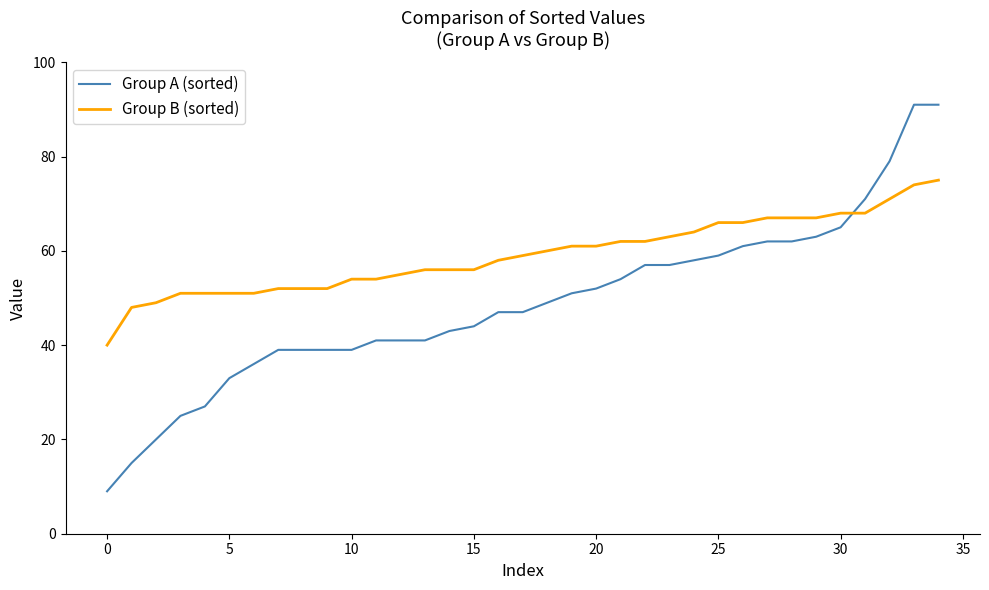

List the series in order of their overall mean, lowest first.

Group A (sorted), Group B (sorted)